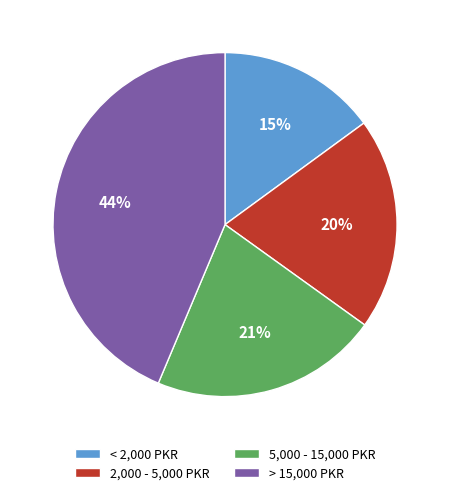

Is the sum of 5,000 - 15,000 PKR and < 2,000 PKR greater than half?

No